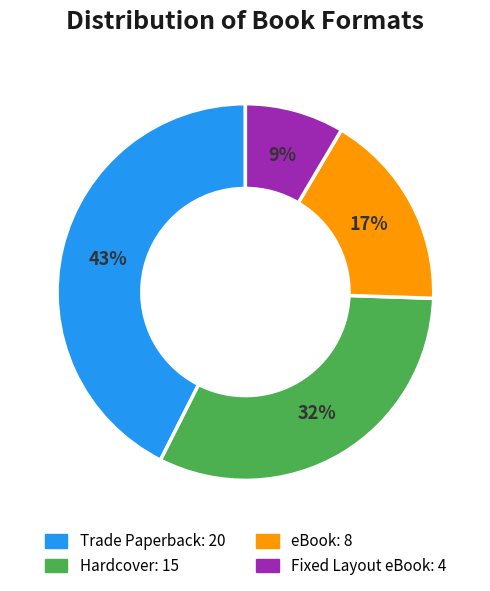

What is the largest slice in the pie chart?

Trade Paperback